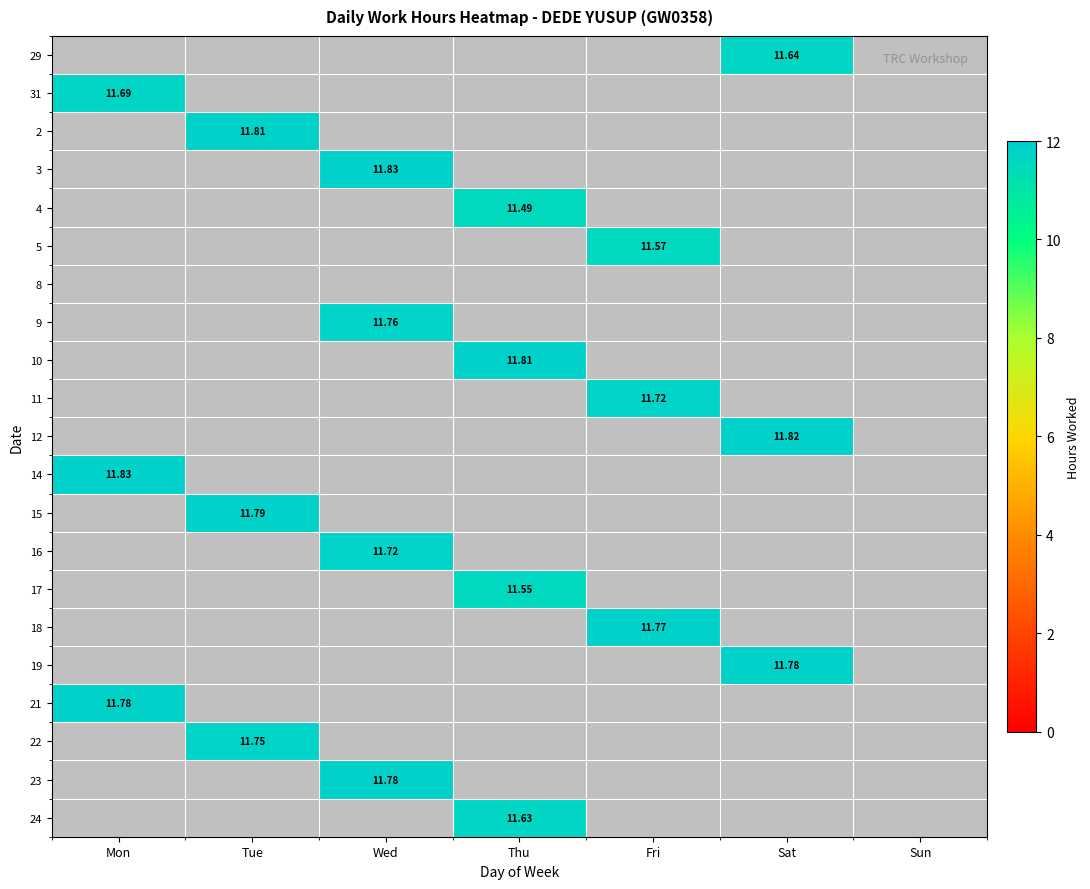

What is the spread (max minus min) of values at Sat?

0.2